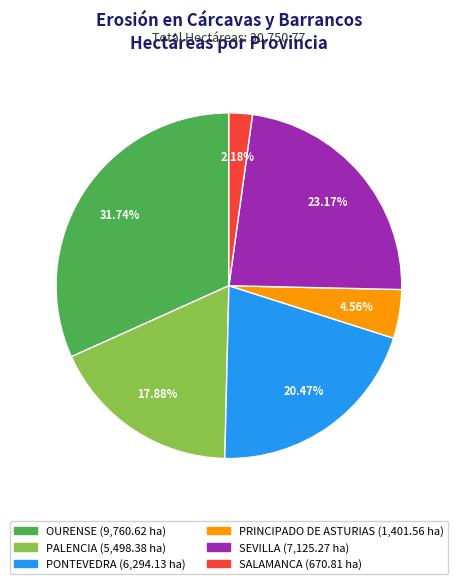

Is there any slice that represents more than half of the pie?

No